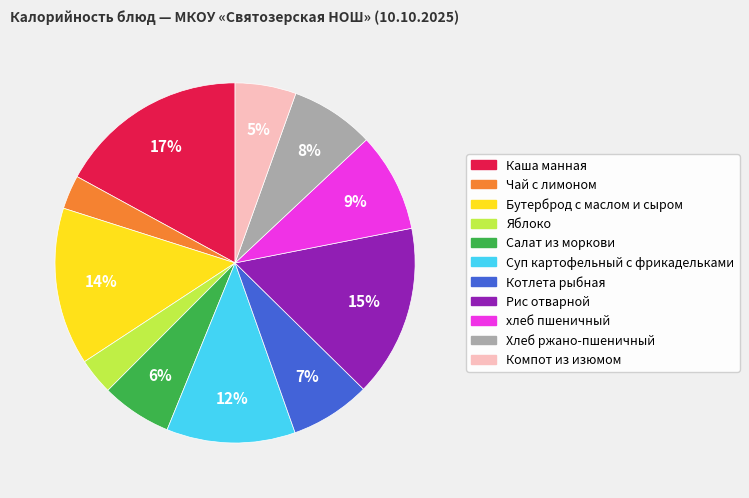

Do хлеб пшеничный and Суп картофельный с фрикадельками together represent more than half of the pie?

No